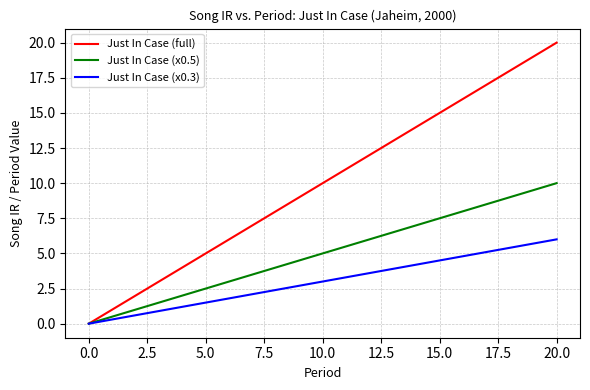

Does the chart have visible grid lines?

Yes